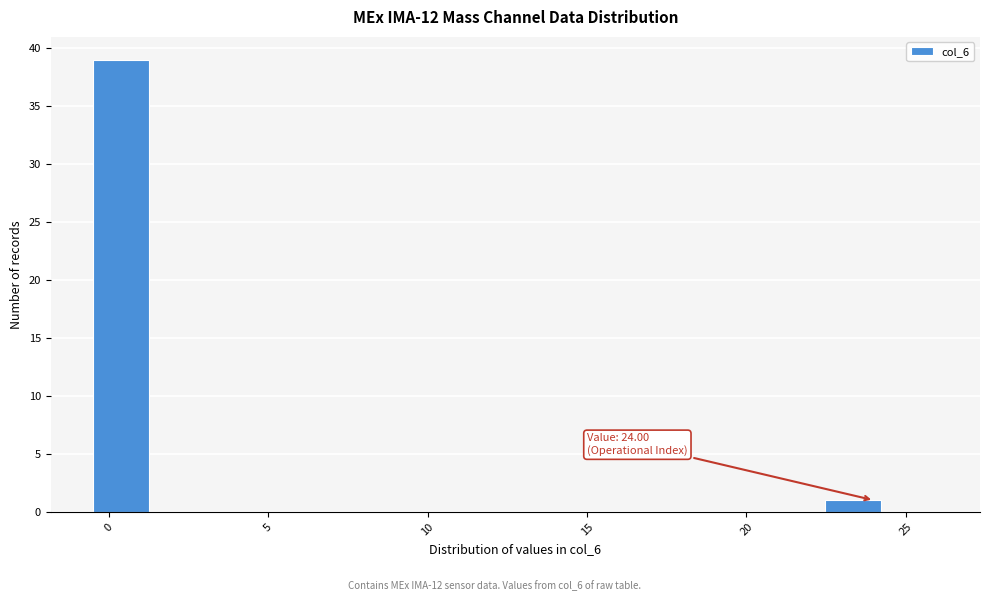

Around what value on the x-axis is the tallest bar? Give the approximate position of its centre, as read against the axis.

0.5